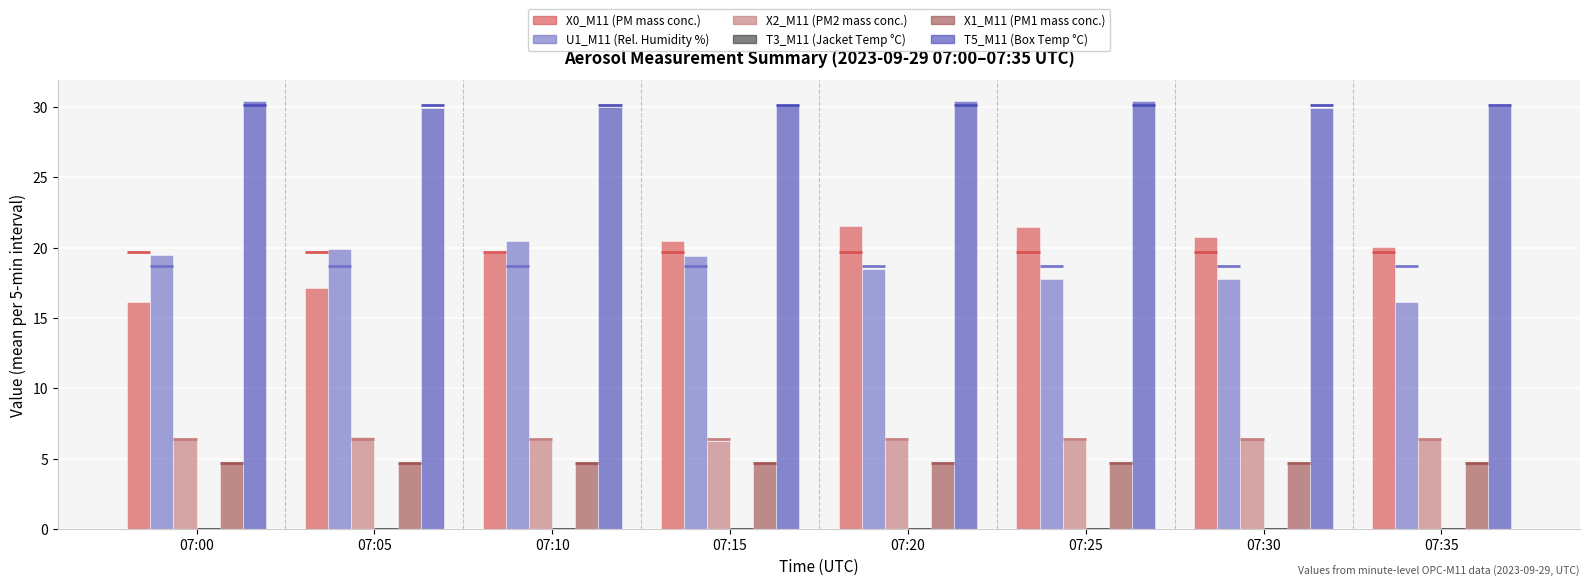

At which category is the sum across all series the highest?

07:20